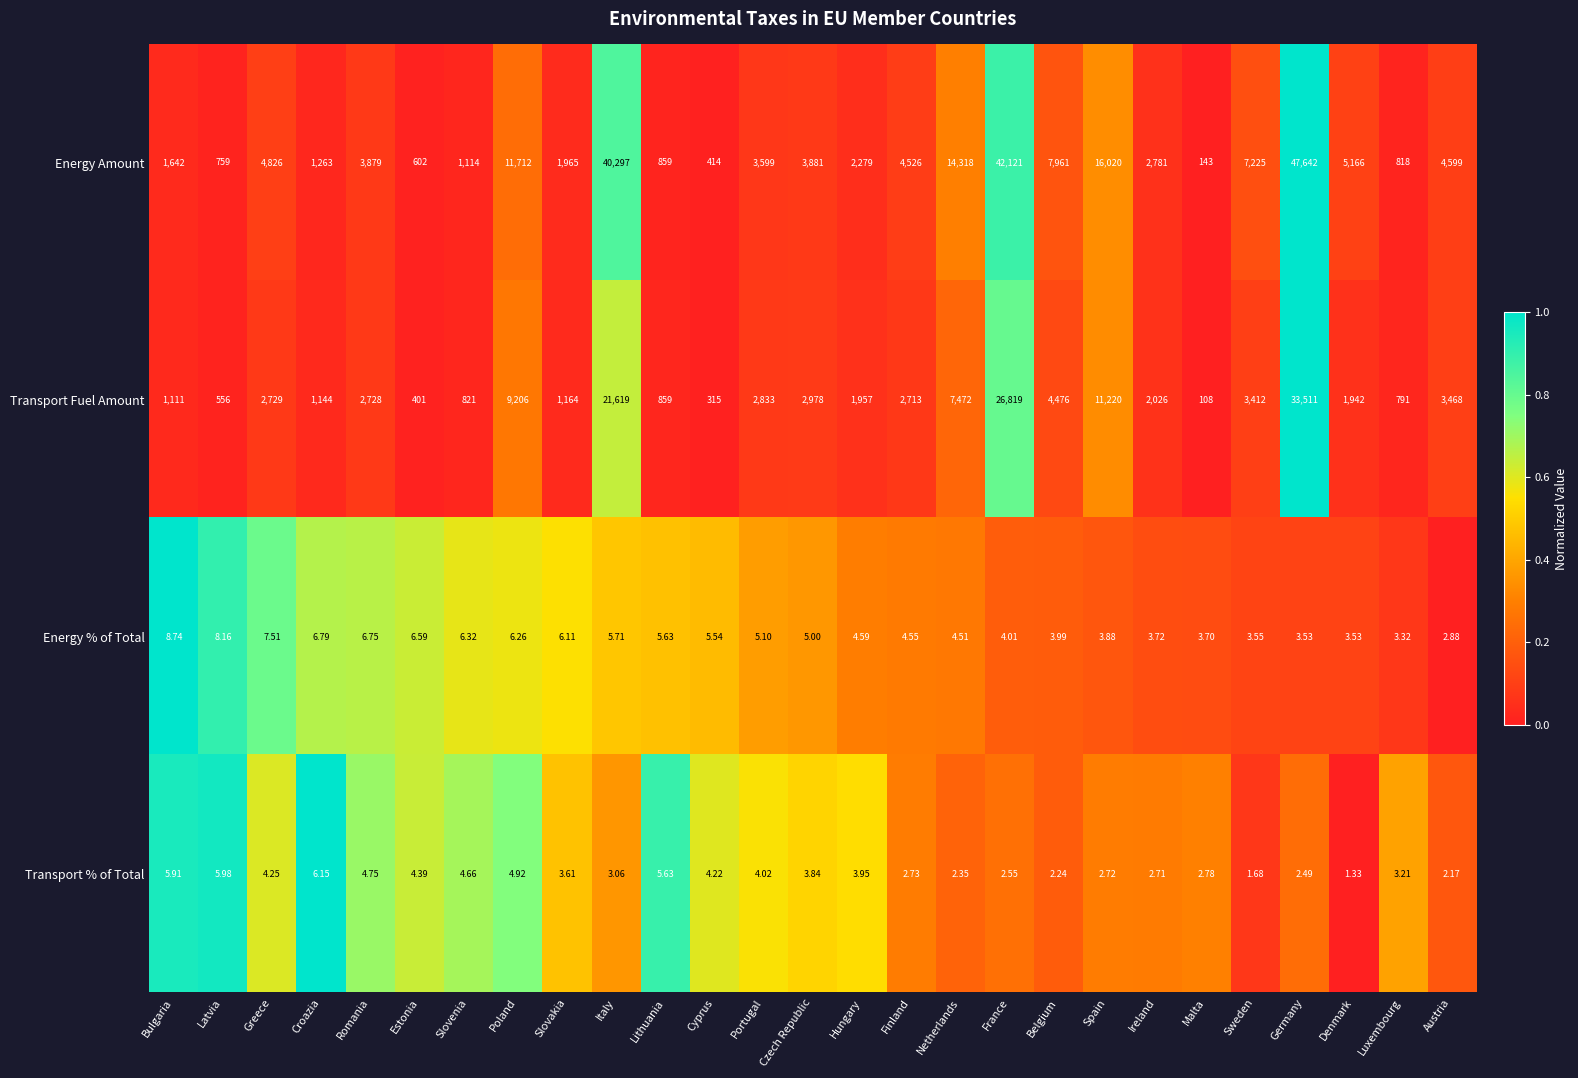

Which category has the lowest value across all series?

Denmark